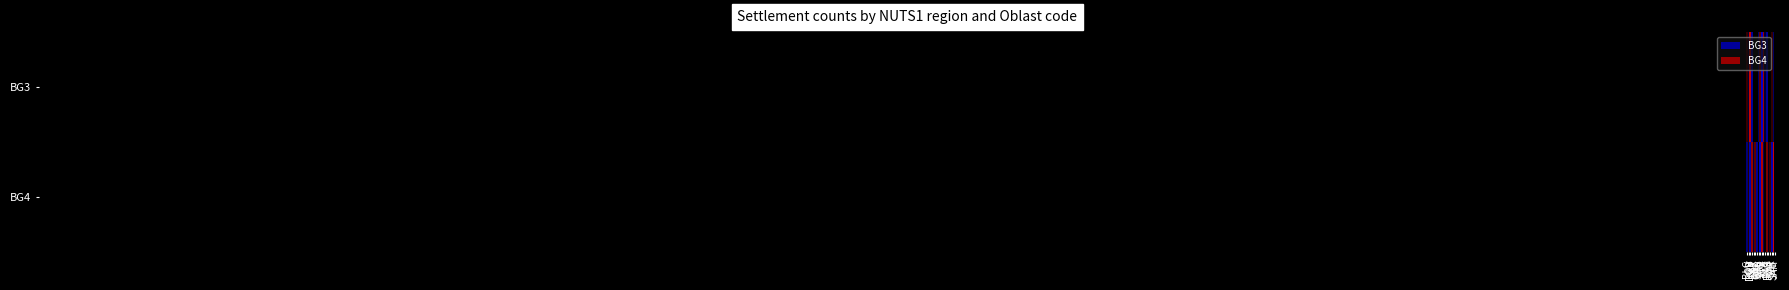

Which label corresponds to the largest value in the chart?

DOB